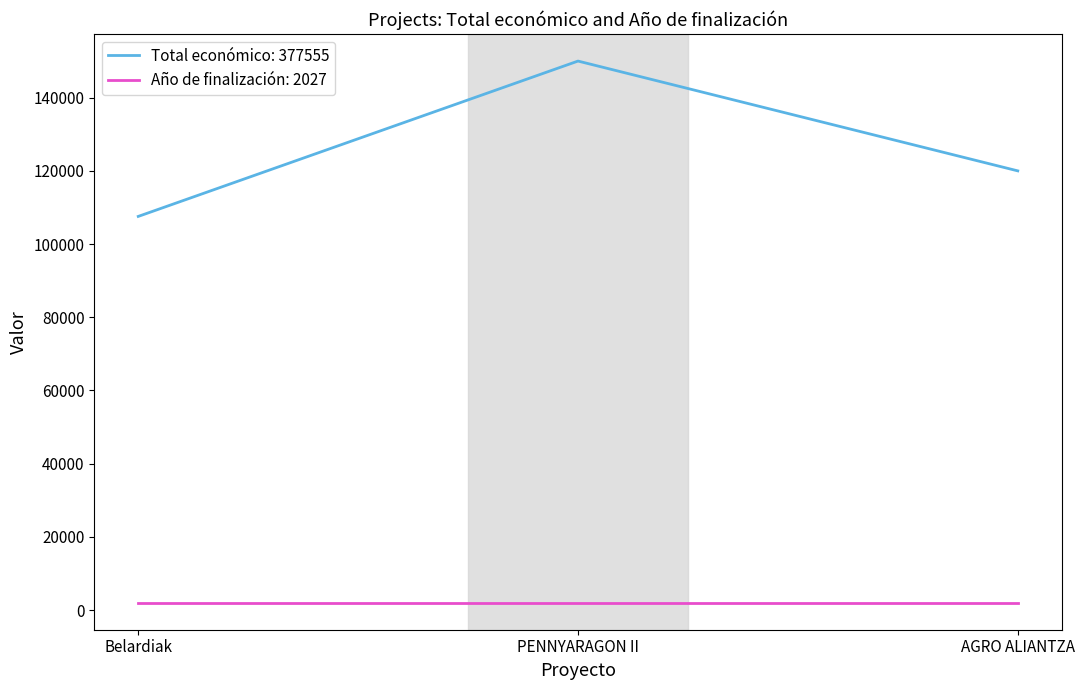

Which series has the widest spread of values?

Total económico: 377555